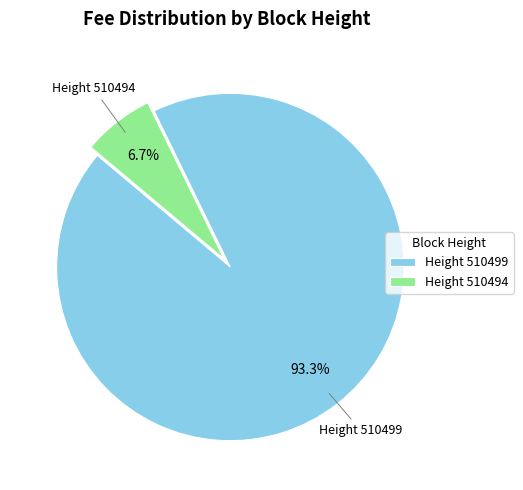

Which has a higher value, Height 510499 or Height 510494?

Height 510499